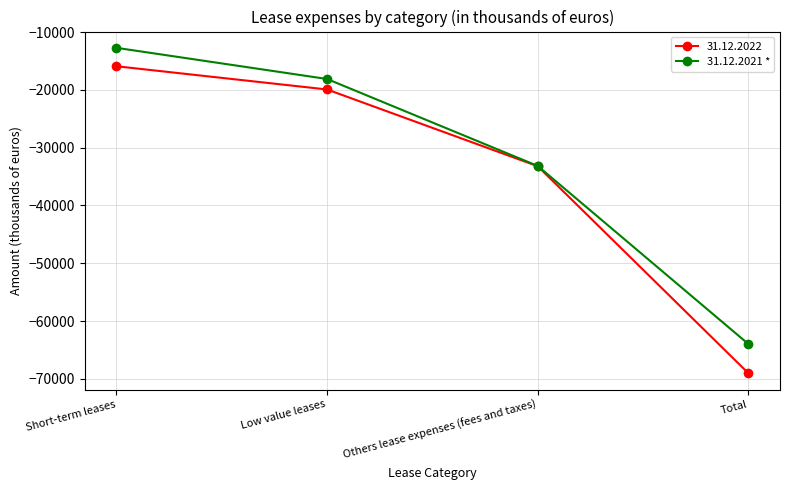

Reading right to left, transcribe all the data shown in this chart.

31.12.2022: Total=-69034	Others lease expenses (fees and taxes)=-33207	Low value leases=-19923	Short-term leases=-15904
31.12.2021 *: Total=-63979	Others lease expenses (fees and taxes)=-33156	Low value leases=-18108	Short-term leases=-12715